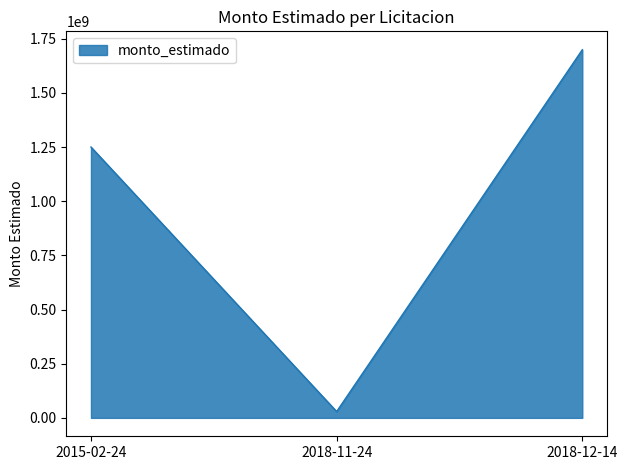

What is the greatest value displayed?

1698990000